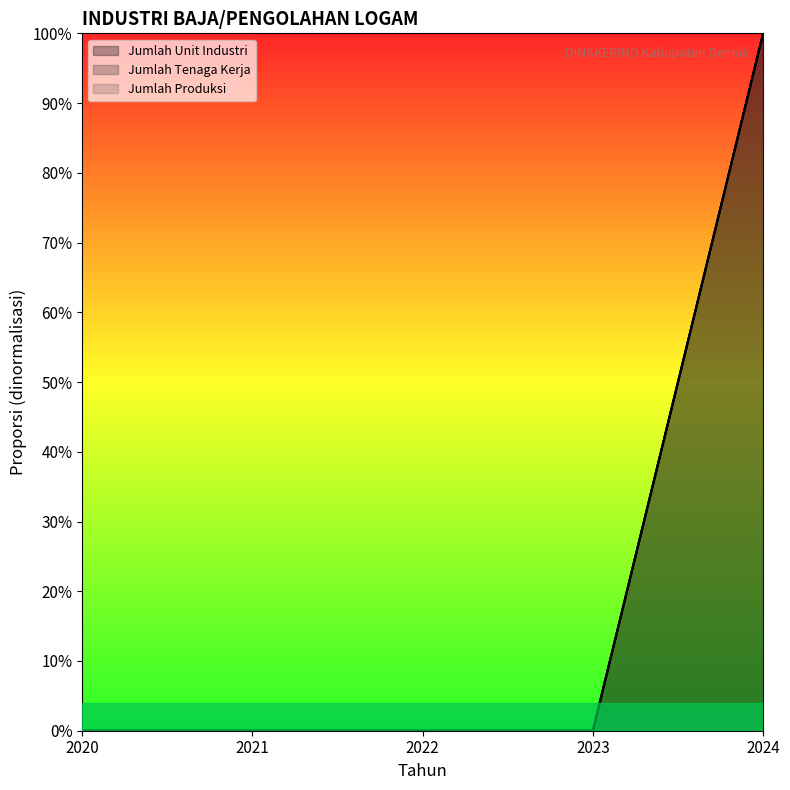

How many data points in Jumlah Unit Industri are above 0?

1